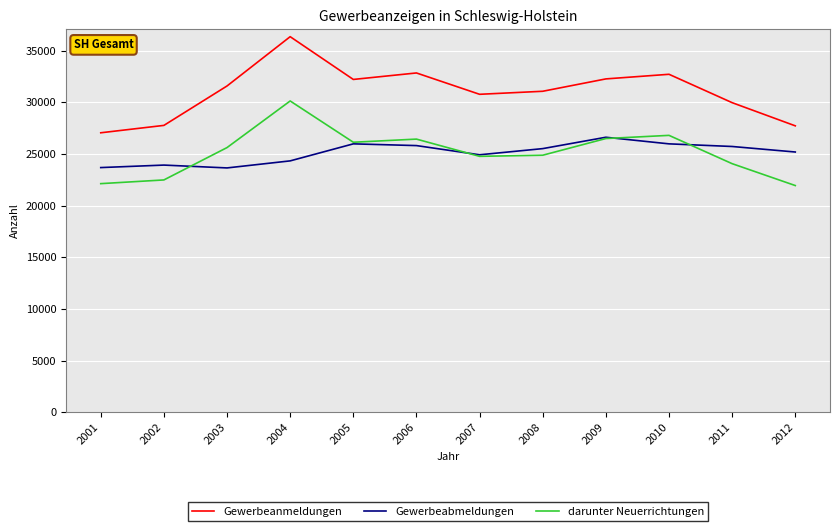

Where is the first local maximum for Gewerbeanmeldungen?

2004